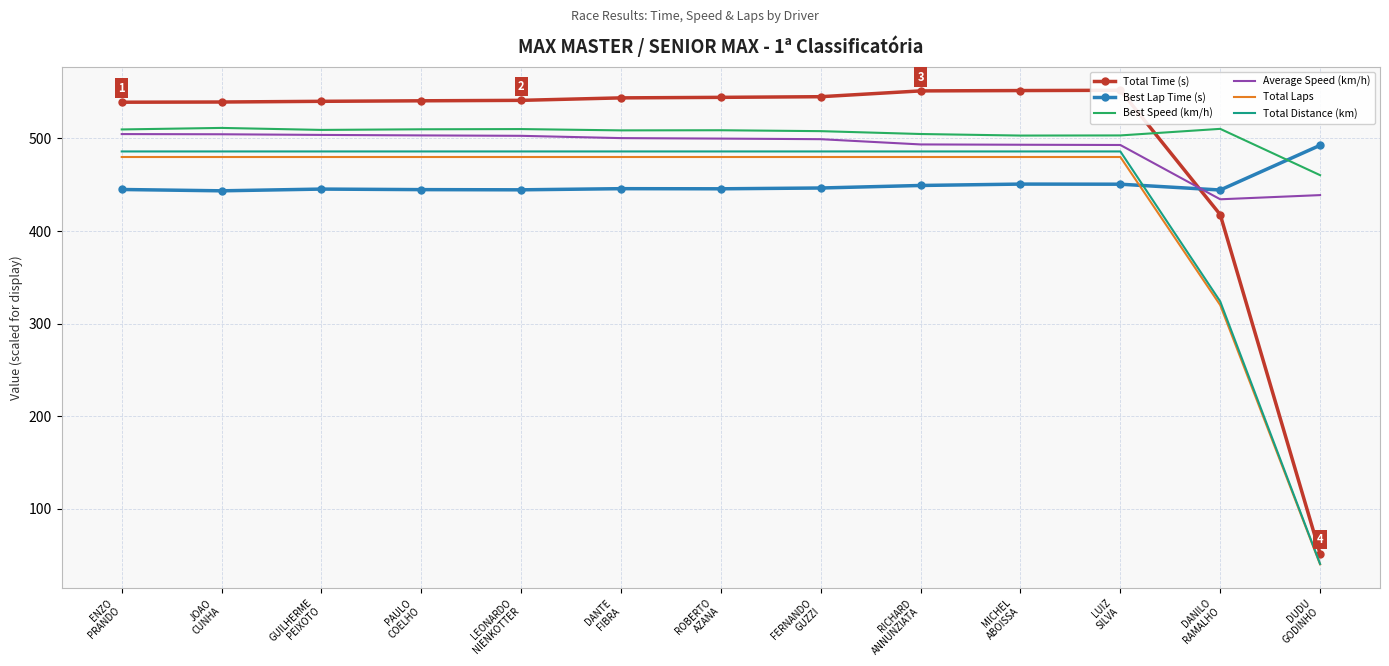

Which category has the lowest value across all series?

DUDU
GODINHO